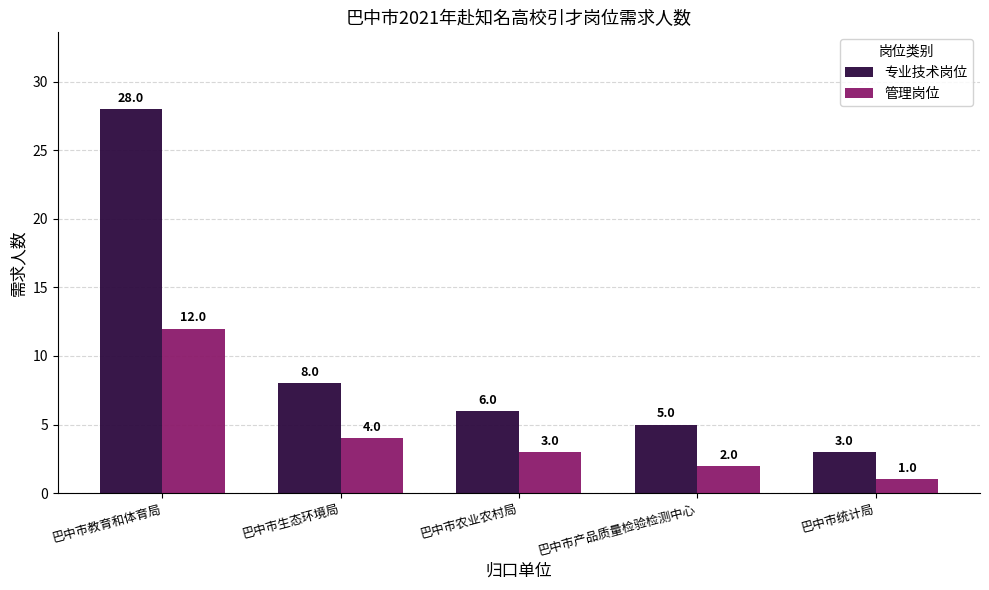

How many categories are shown in the chart?

5